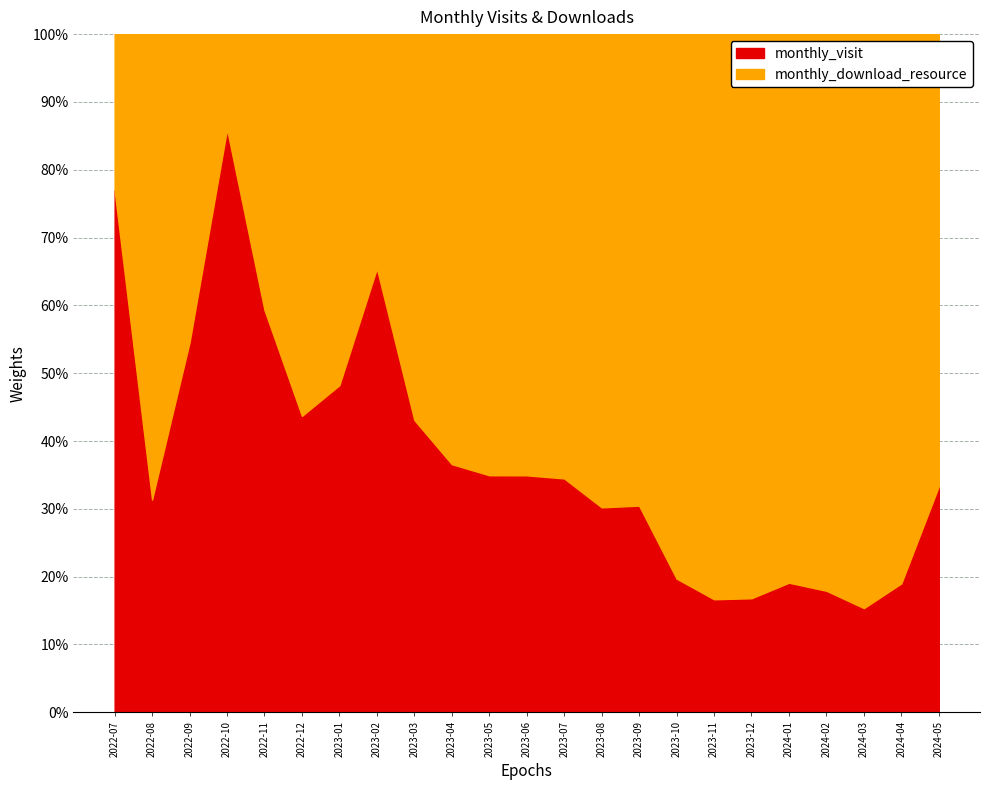

Rank the series at 2022-08 from lowest to highest value.

monthly_visit, monthly_download_resource